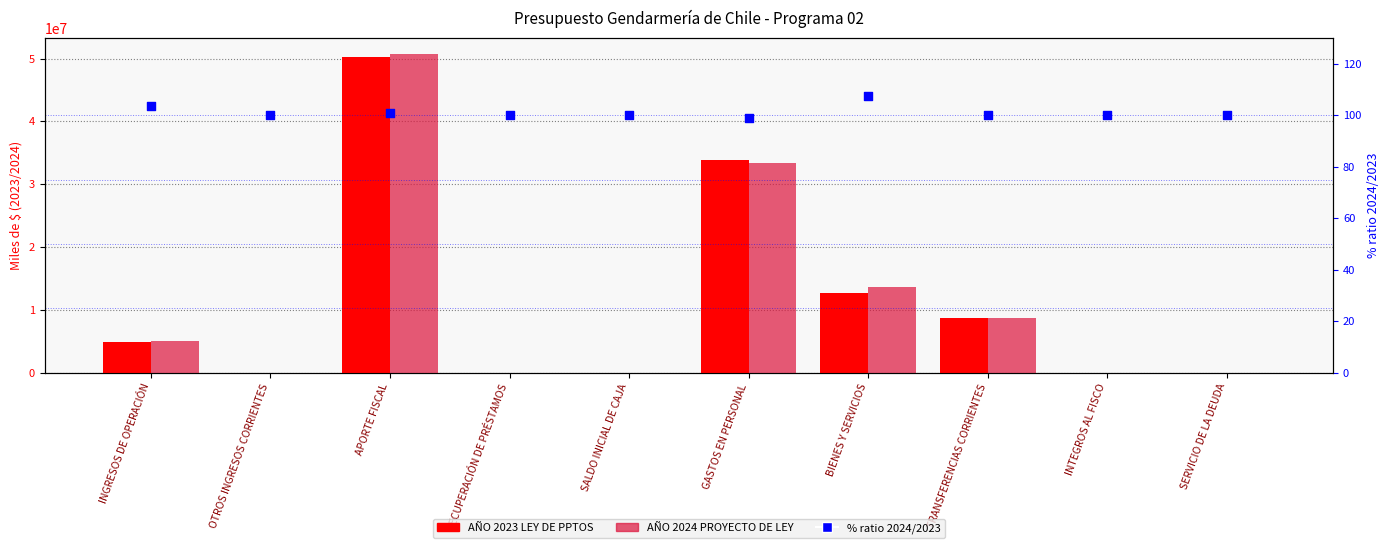

What is the total value across all series at INGRESOS DE OPERACIÓN?

9784442.5